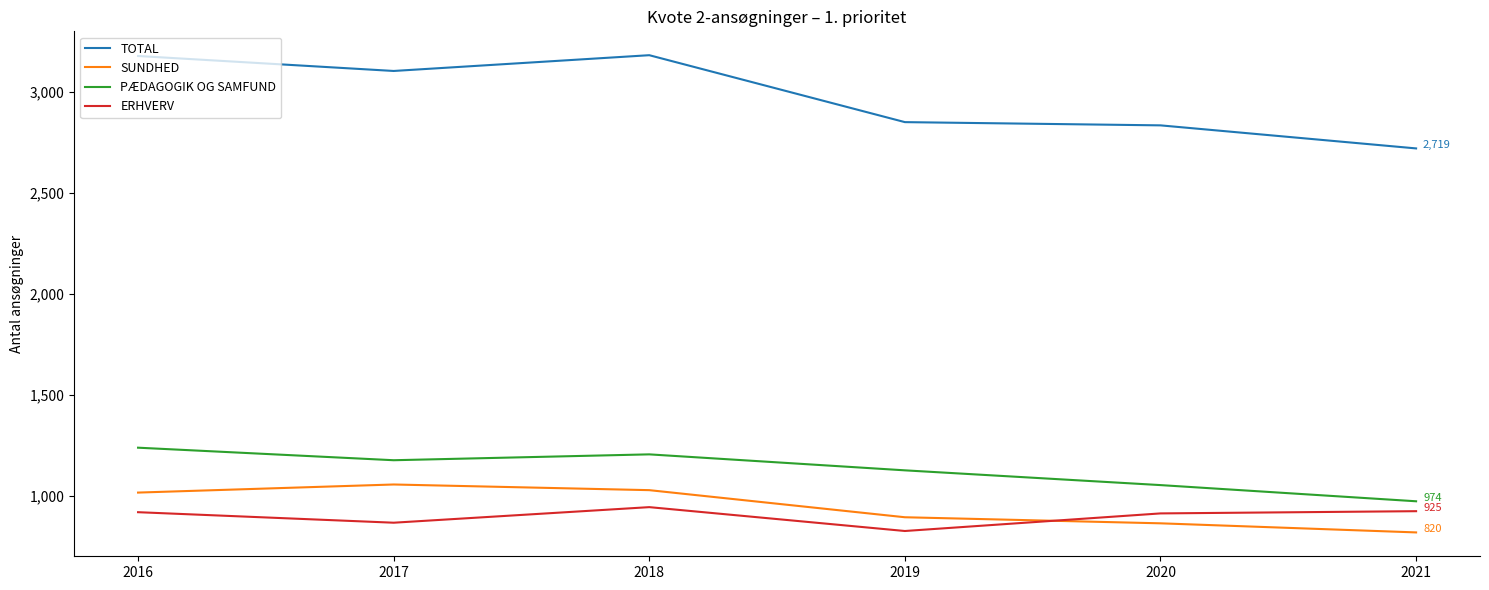

Which series has the largest total across all categories?

TOTAL